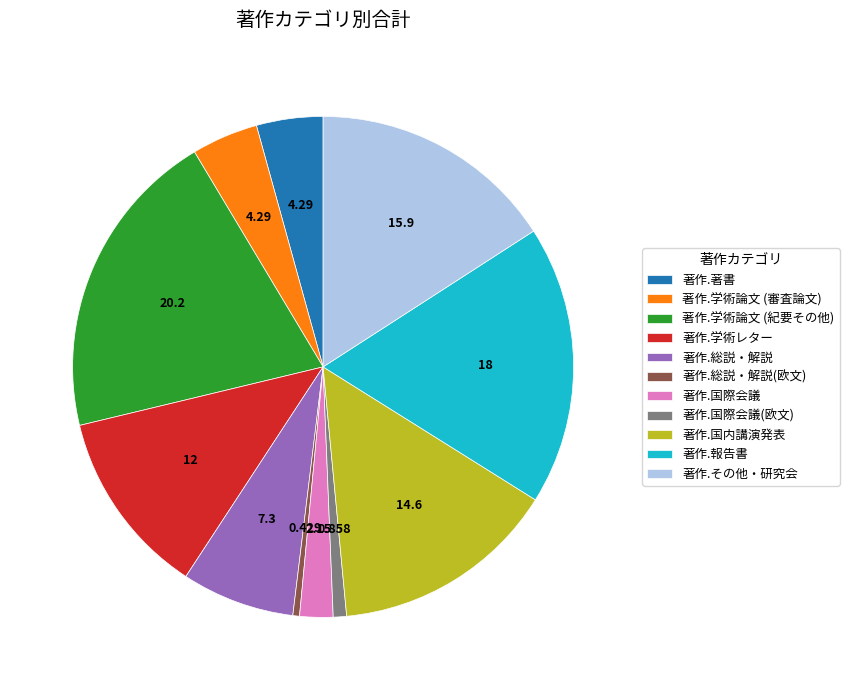

Which category has the biggest portion of the pie?

著作.学術論文 (紀要その他)